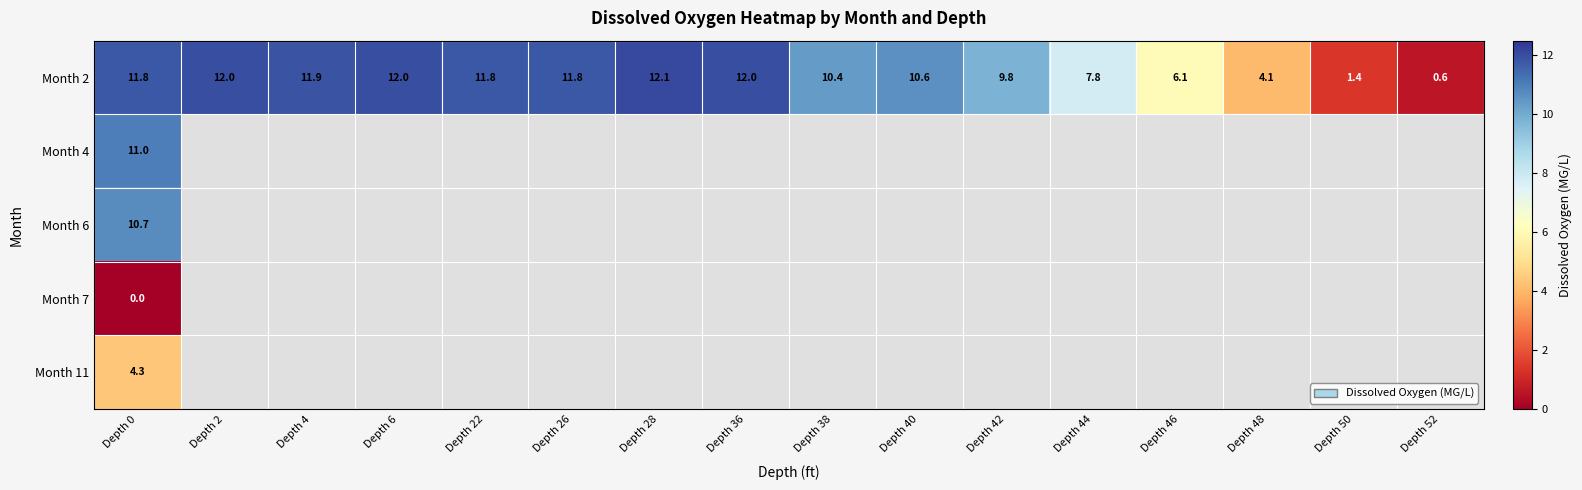

What is the maximum value shown in the chart?

12.1